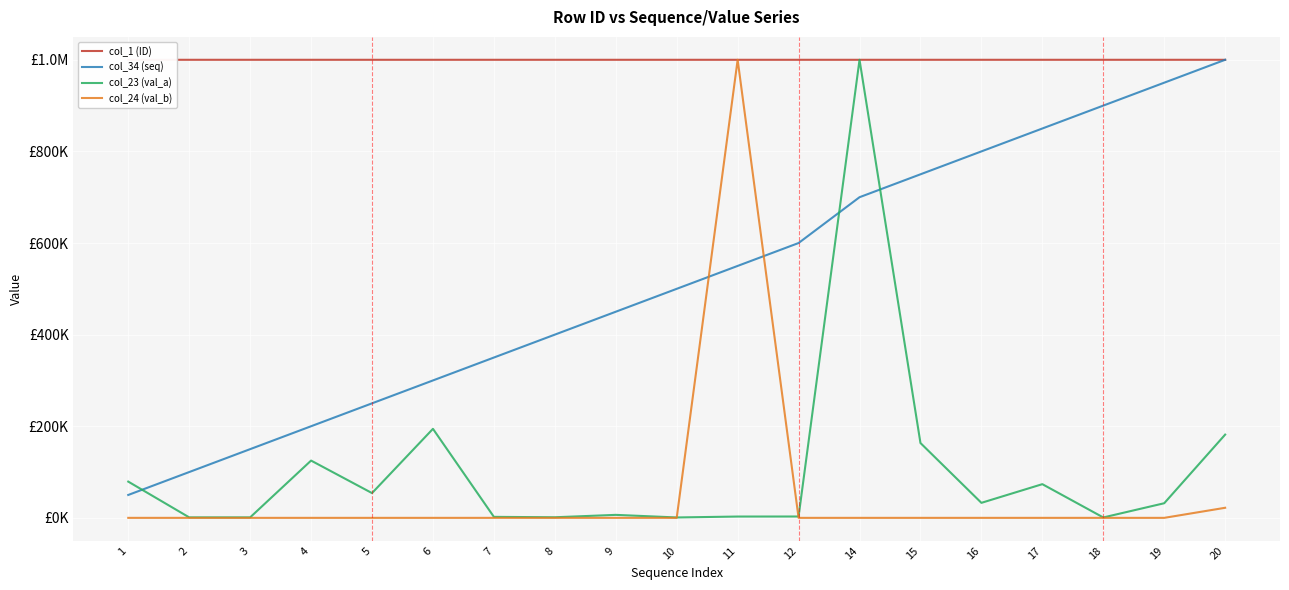

The value of col_24 (val_b) at 17 is 617745.6. True or false?

False